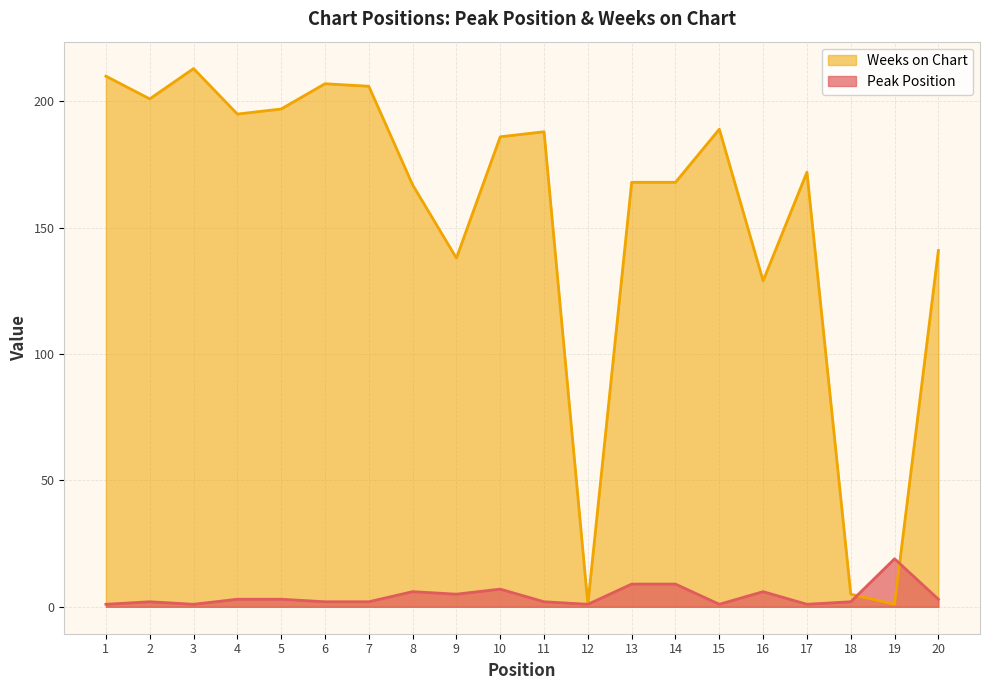

How many data points does each series have?

20